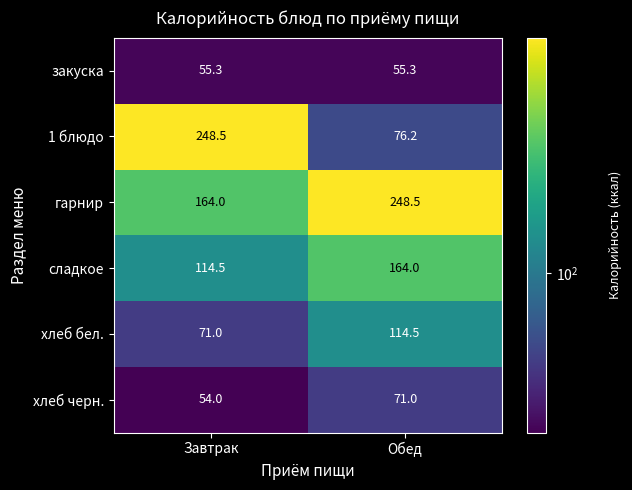

At Завтрак, list the series in order from smallest to largest.

хлеб черн., закуска, хлеб бел., сладкое, гарнир, 1 блюдо